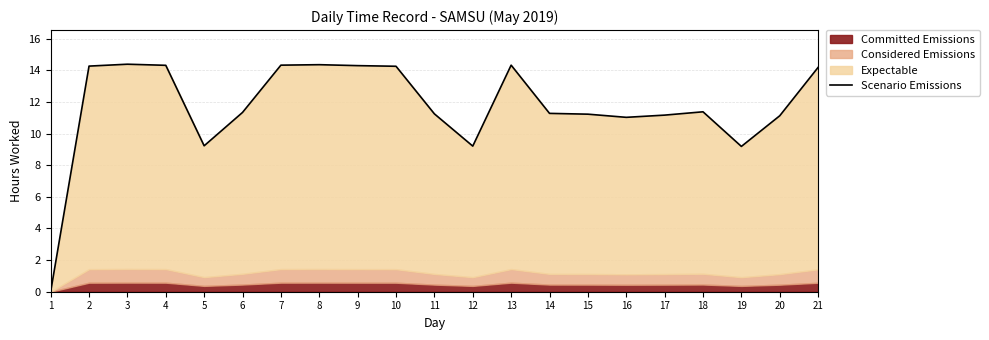

What is the difference between the second highest and minimum values?

14.4